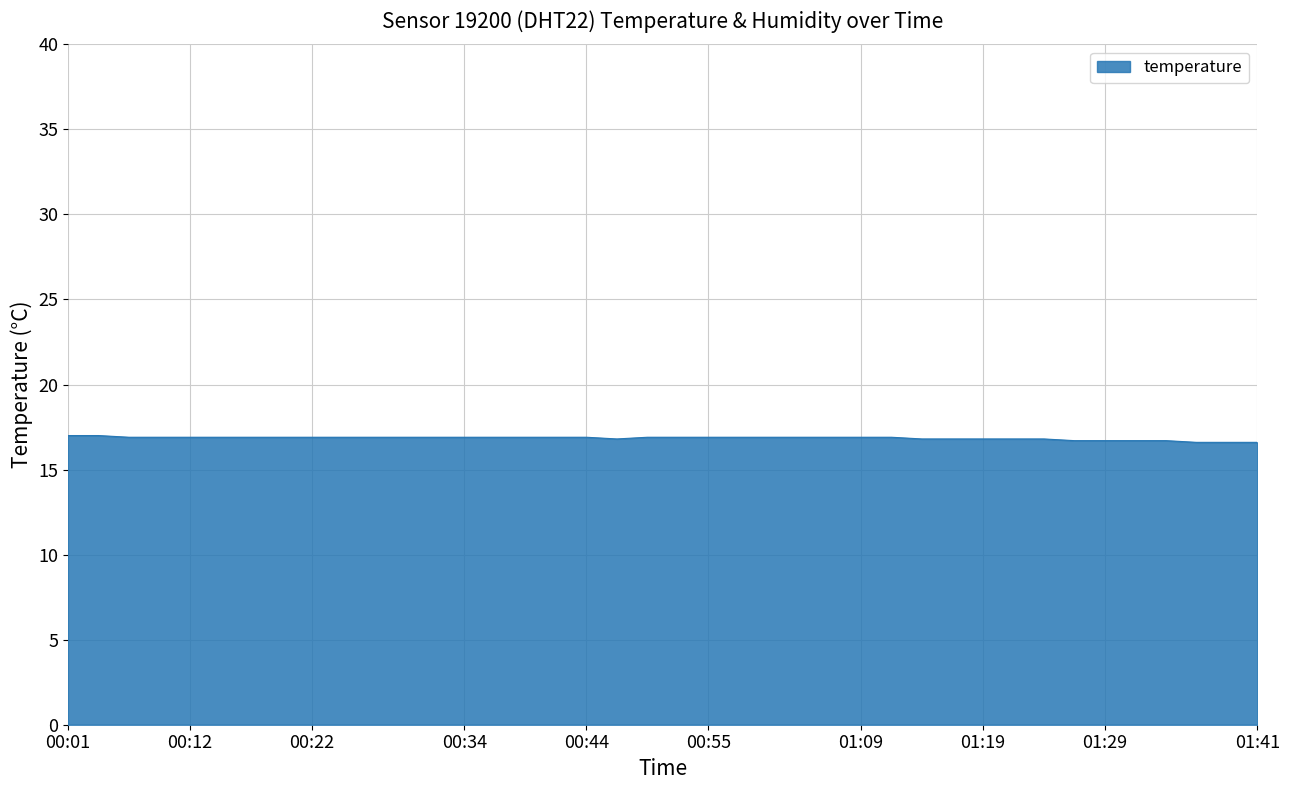

What is the smallest value displayed?

16.6